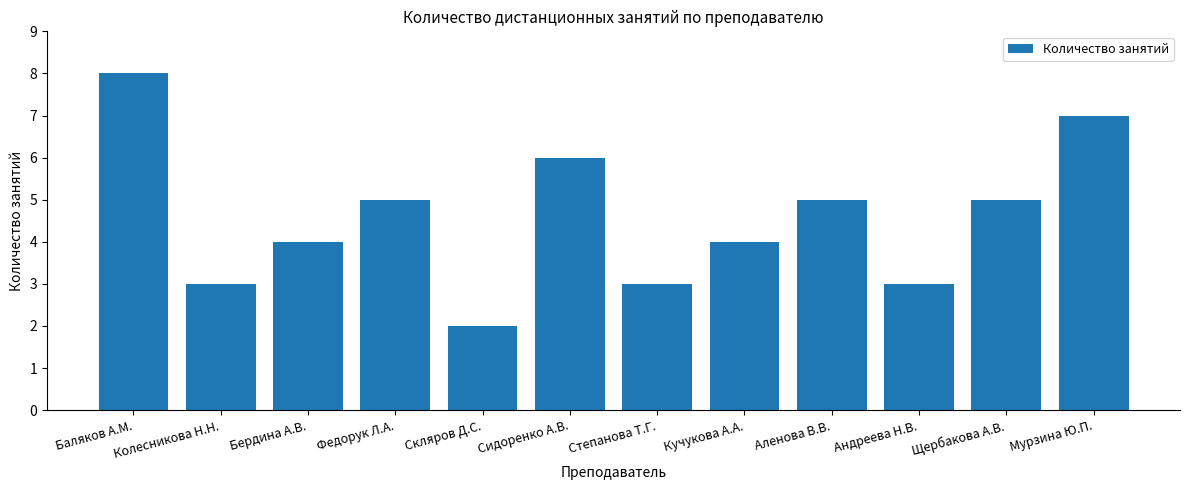

Read the value at Федорук Л.А..

5